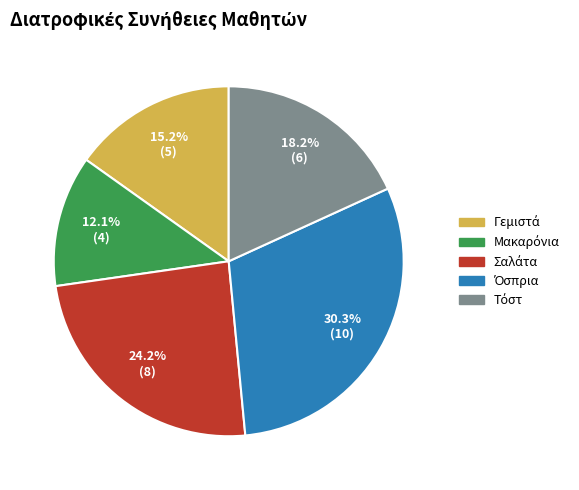

Does any single category account for the majority?

No